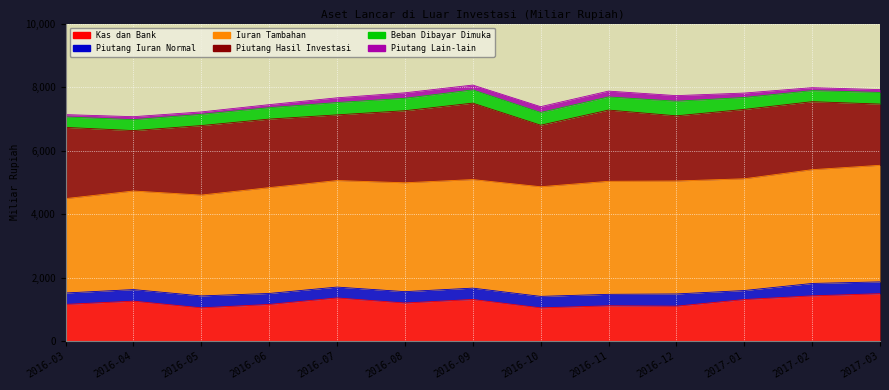

Reading left to right, transcribe all the data shown in this chart.

Kas dan Bank: 1154.0	1257.0	1046.0	1153.0	1358.0	1198.0	1310.0	1045.4	1109.9	1098.5	1307.1	1423.7	1491.4
Piutang Iuran Normal: 360.0	364.0	376.0	346.0	342.0	358.0	357.0	361.8	361.5	385.2	284.4	390.4	372.3
Iuran Tambahan: 2972.0	3105.0	3176.0	3333.0	3355.0	3429.0	3419.0	3453.0	3560.1	3557.6	3519.5	3583.5	3671.9
Piutang Hasil Investasi: 2244.0	1903.0	2189.0	2159.0	2069.0	2270.0	2408.0	1938.5	2243.8	2052.5	2185.1	2142.0	1928.2
Beban Dibayar Dimuka: 328.0	343.0	354.0	359.0	388.0	391.0	417.0	401.2	413.3	460.3	375.1	348.9	365.7
Piutang Lain-lain: 74.0	95.0	76.0	96.0	149.0	173.0	152.0	182.5	184.0	175.8	140.1	92.5	90.5